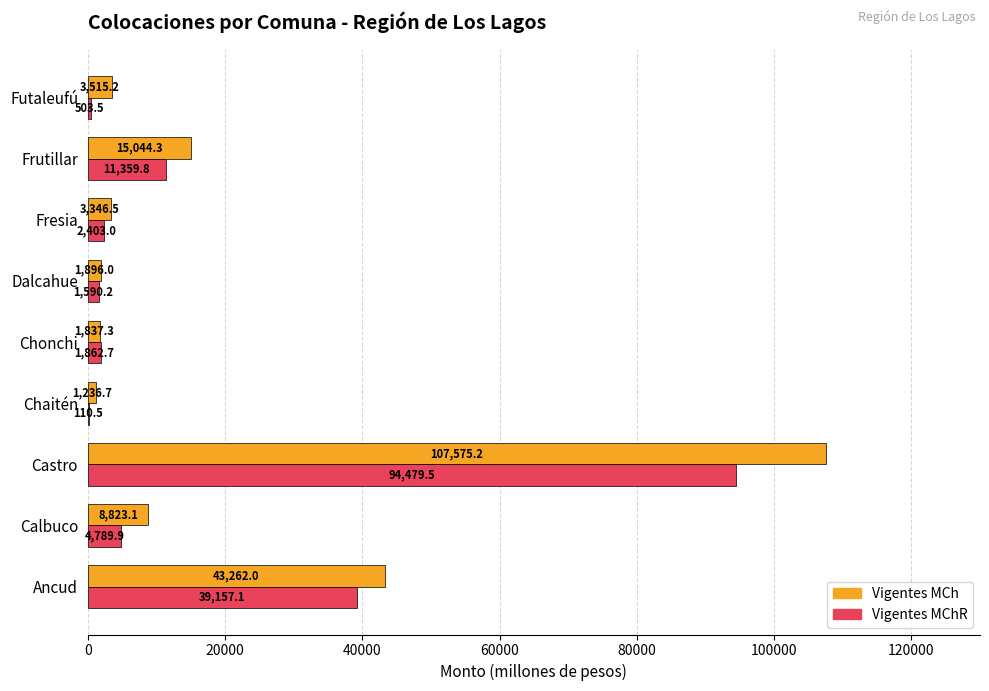

True or false: Vigentes MChR has a value of 2403.0 at Fresia.

True